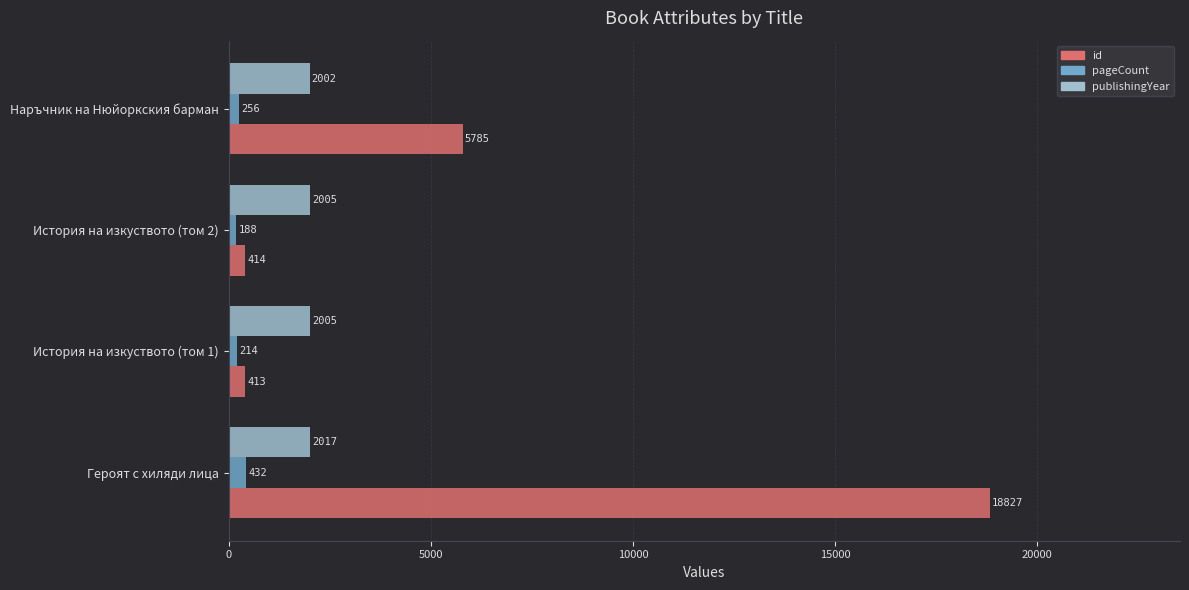

At which category is the sum across all series the highest?

Героят с хиляди лица